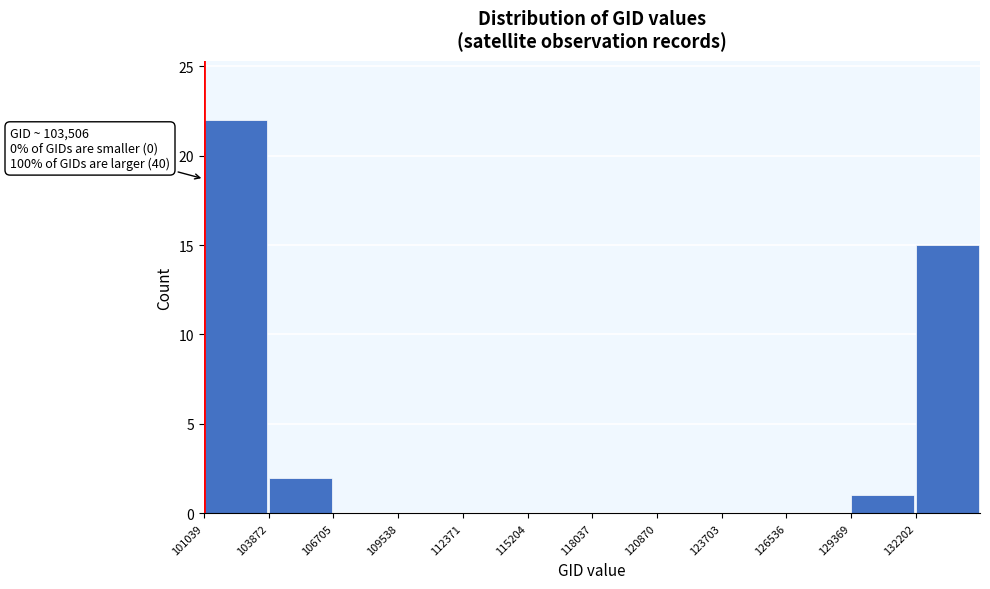

Over which range of the x-axis is the bar tallest?

101000 to 104000